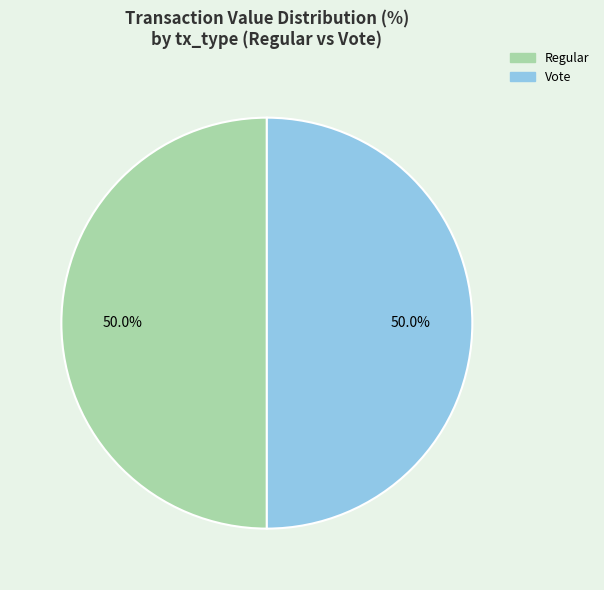

Approximately how many times larger is the value at Regular compared to Vote?

1.0